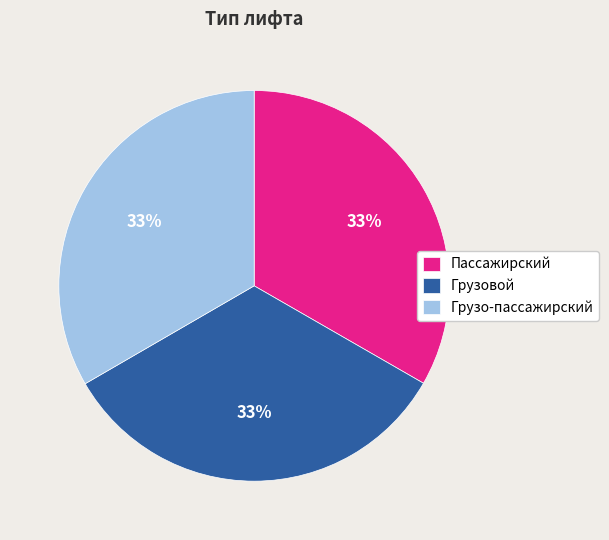

Approximately how many times larger is the value at Грузо-пассажирский compared to Грузовой?

1.0